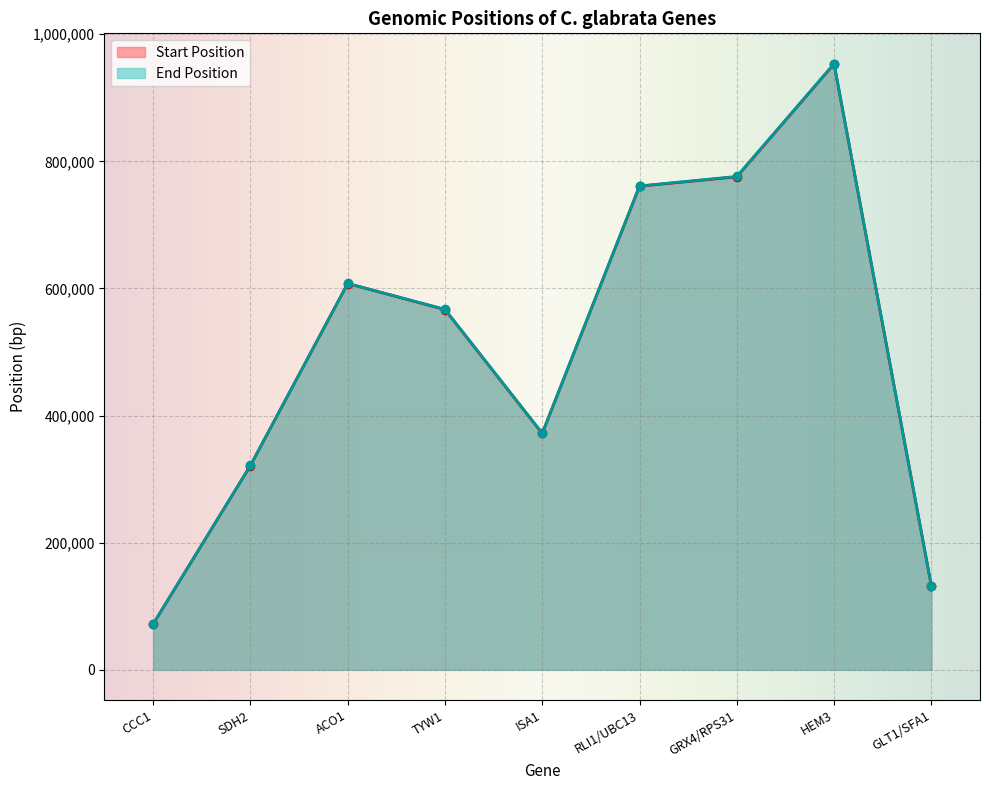

How many data points does each series have?

9